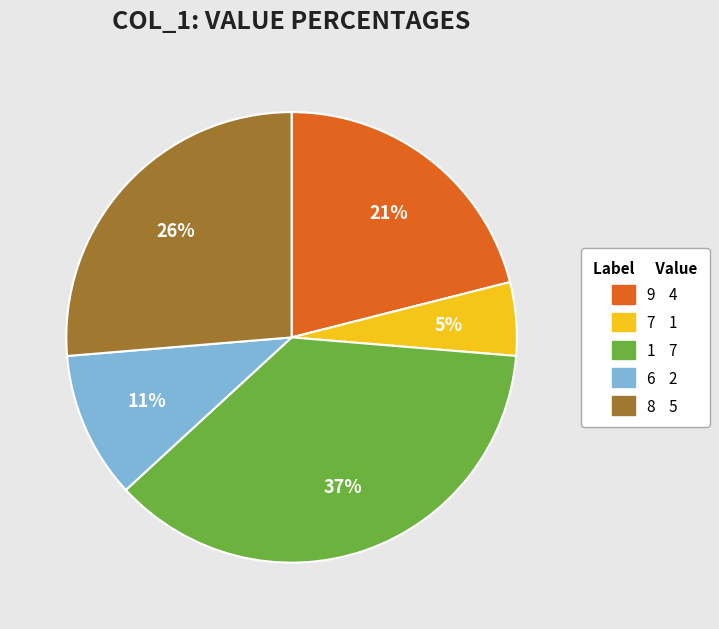

Does any single category account for the majority?

No